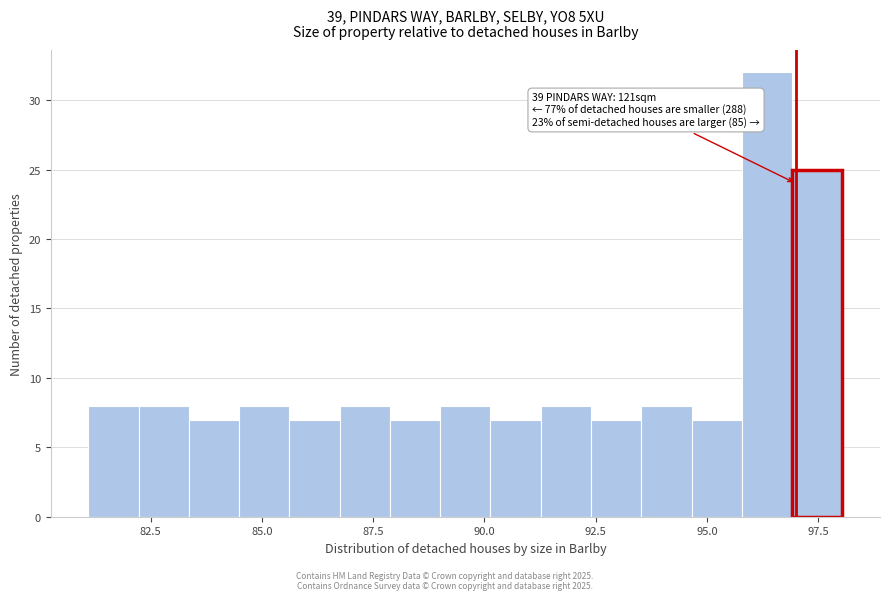

Around what value on the x-axis is the tallest bar? Give the approximate position of its centre, as read against the axis.

96.5